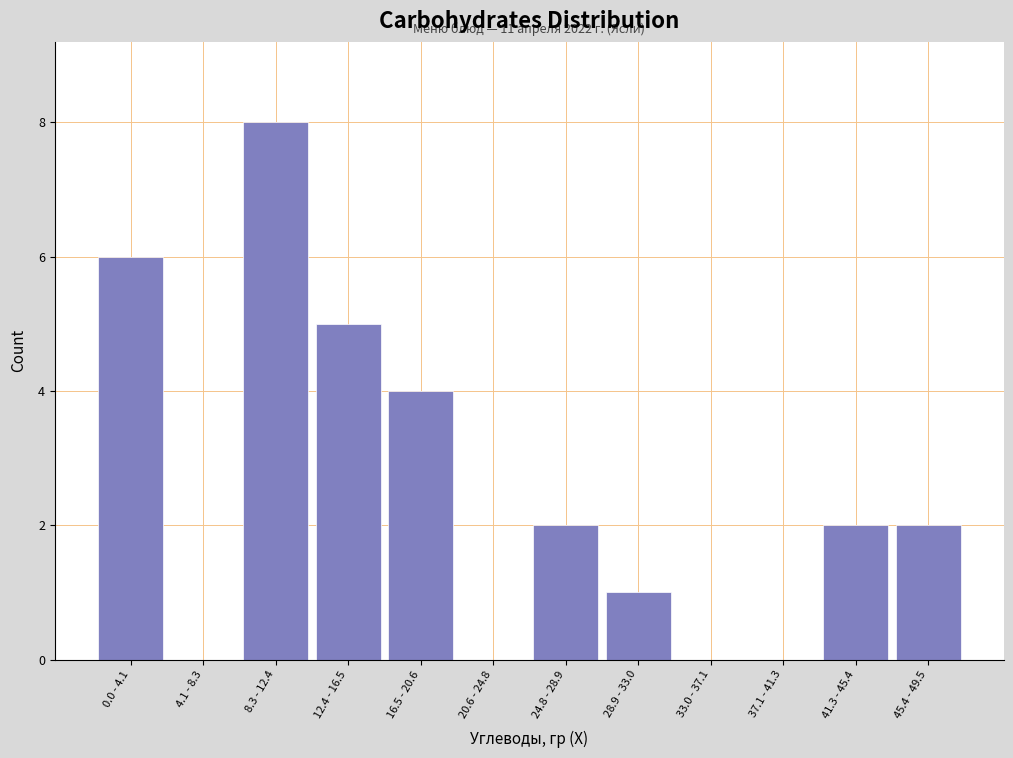

Reading left to right, extract all data points from this chart.

0.0 - 4.1=6	4.1 - 8.3=0	8.3 - 12.4=8	12.4 - 16.5=5	16.5 - 20.6=4	20.6 - 24.8=0	24.8 - 28.9=2	28.9 - 33.0=1	33.0 - 37.1=0	37.1 - 41.3=0	41.3 - 45.4=2	45.4 - 49.5=2